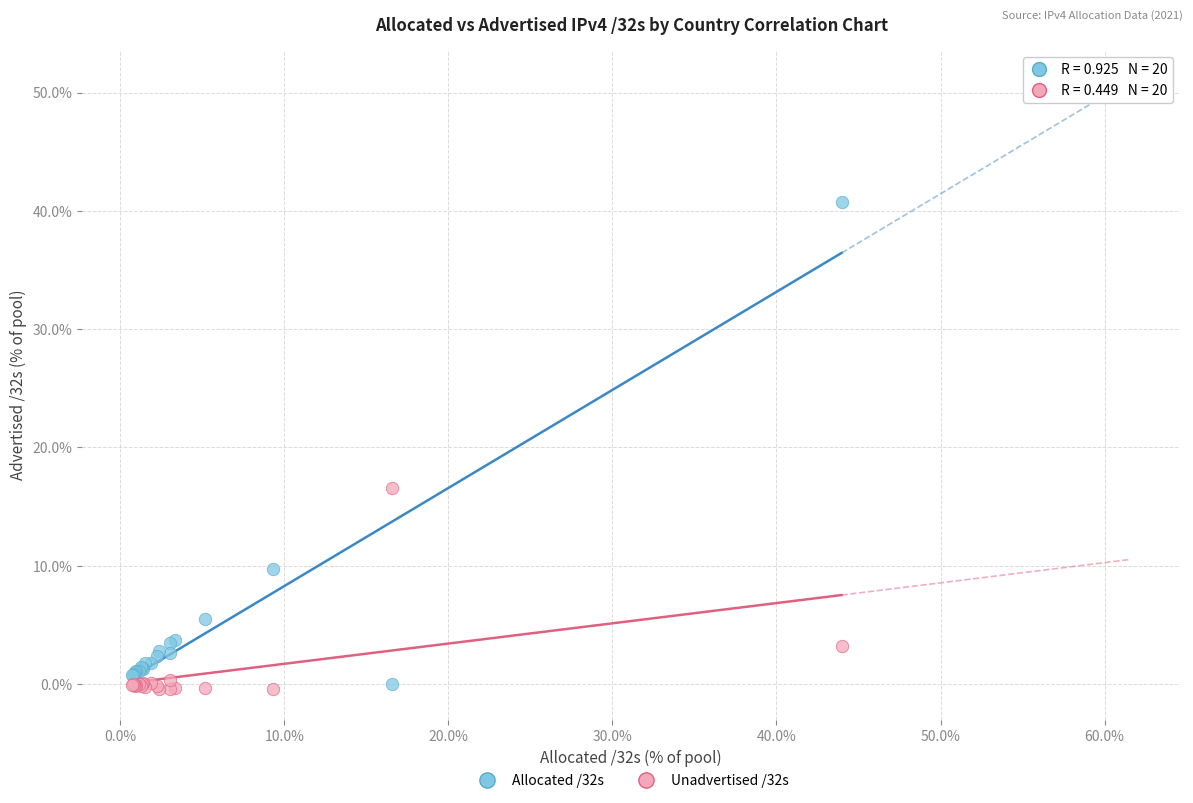

Which series has the largest Y range (max minus min)?

Allocated /32s